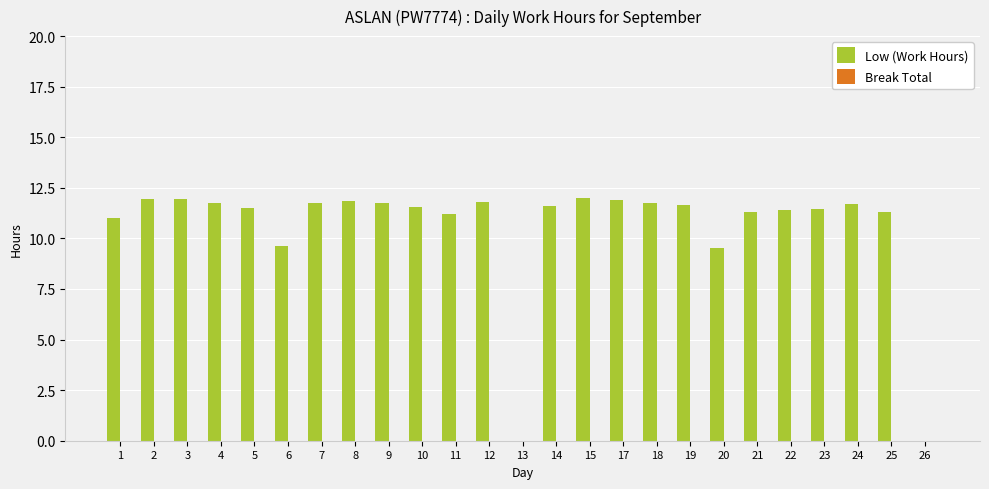

True or false: the data shows 3.8 at 3.

False